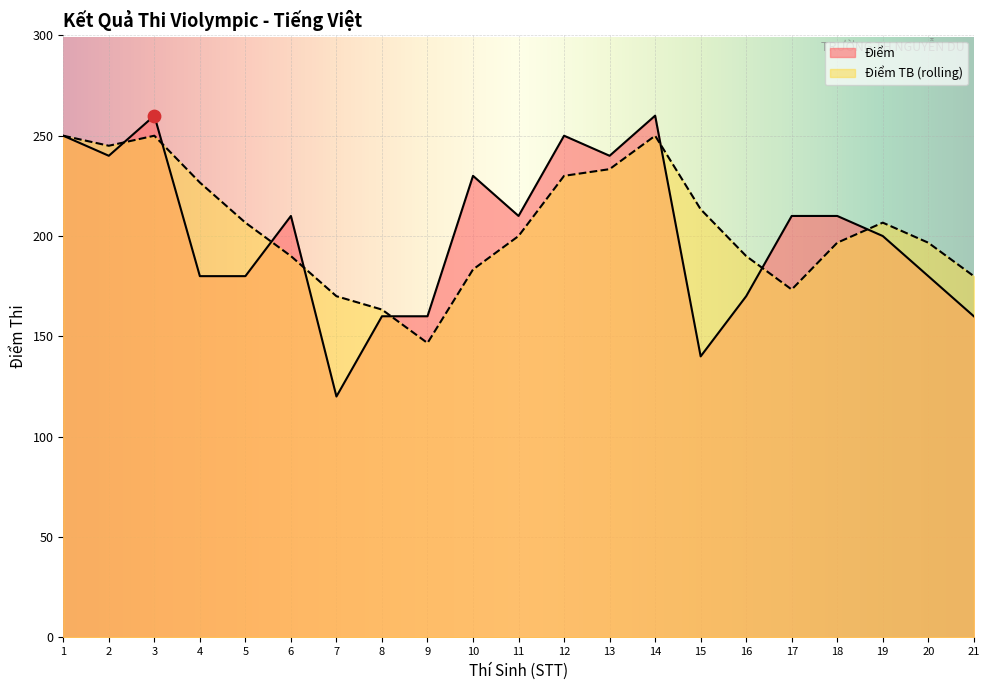

Between 5 and 10, which series saw the biggest shift?

Điểm